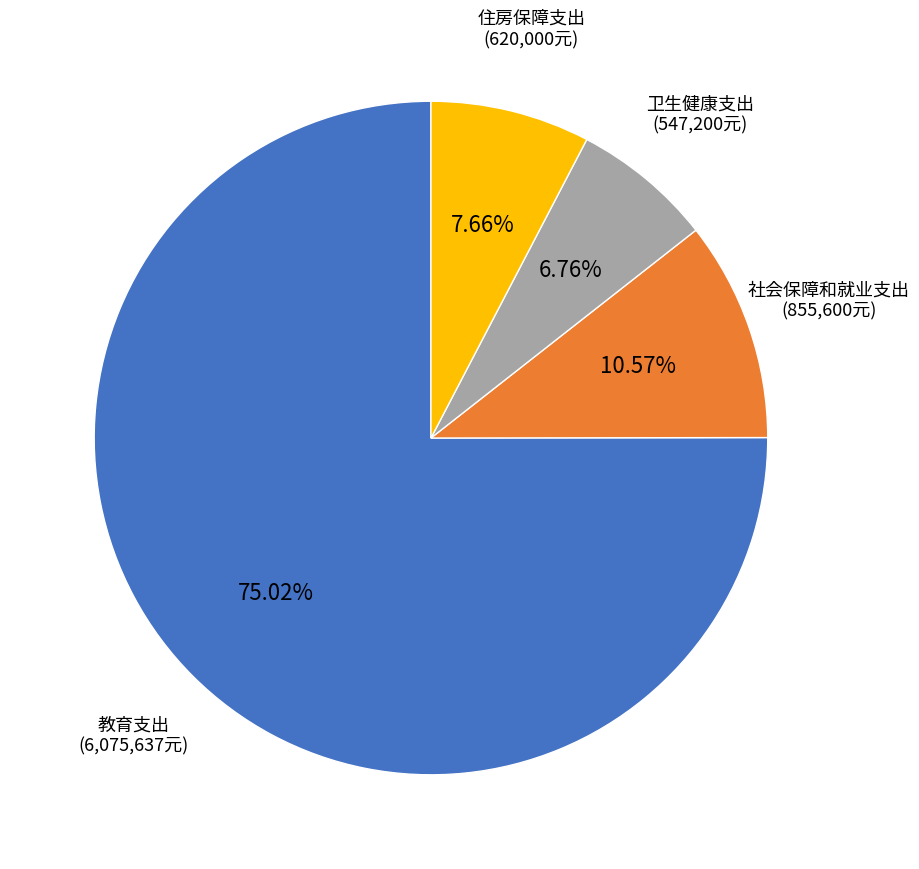

Does any single category account for the majority?

Yes